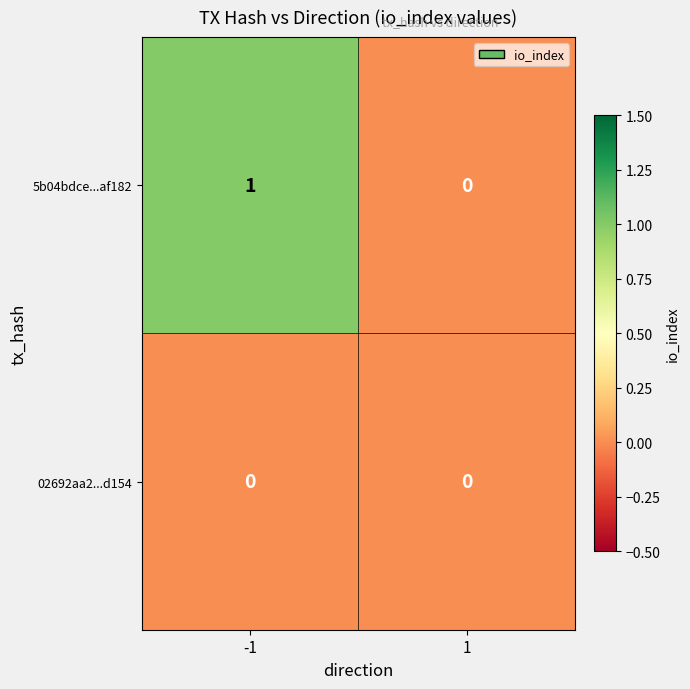

Rank the series at -1 from lowest to highest value.

02692aa2...d154, 5b04bdce...af182